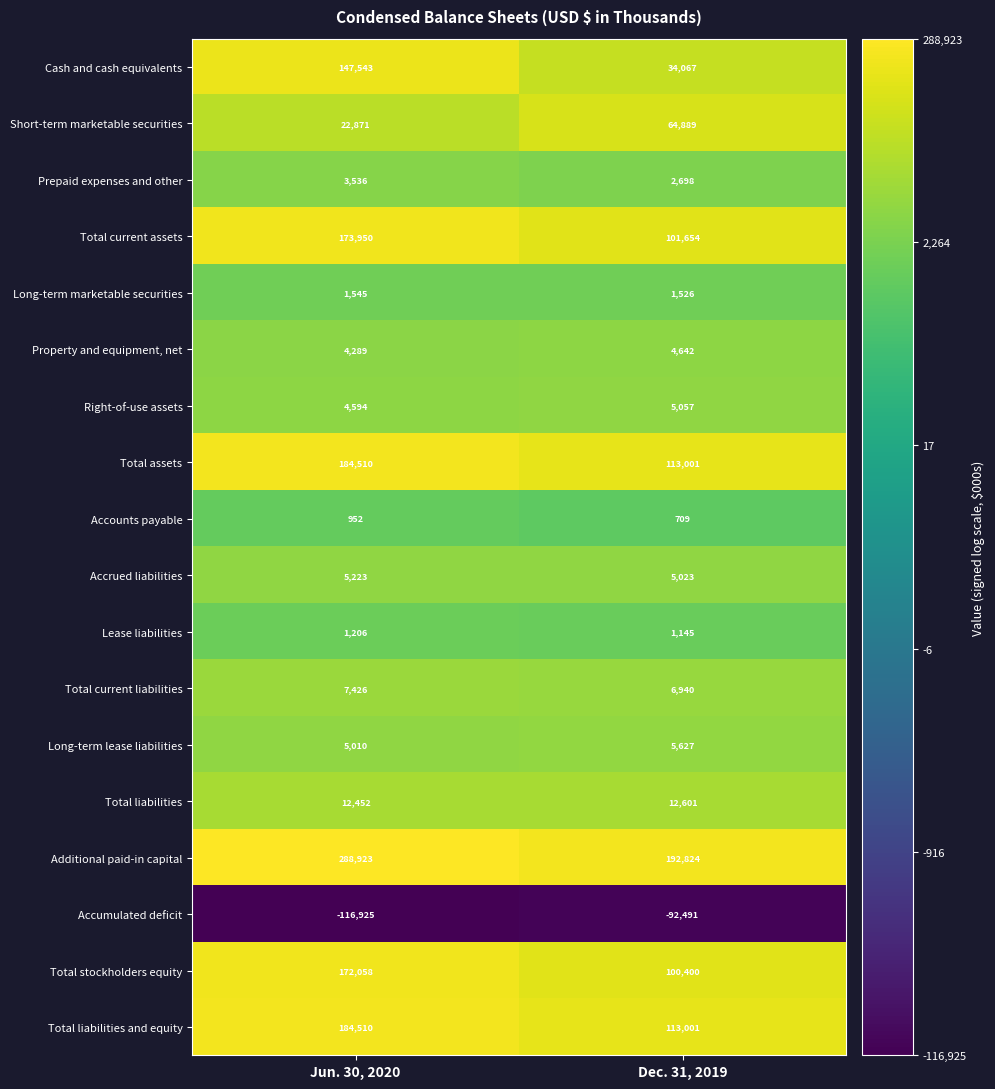

True or false: Prepaid expenses and other has a value of 2698 at Dec. 31, 2019.

True